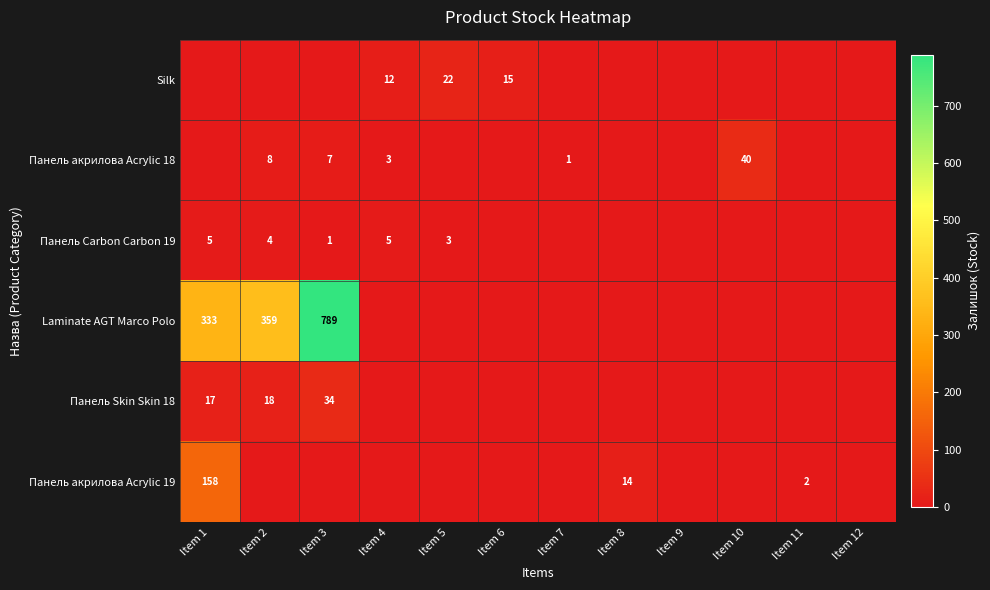

Is it true that Панель акрилова Acrylic 19 equals 99 at Item 1?

False